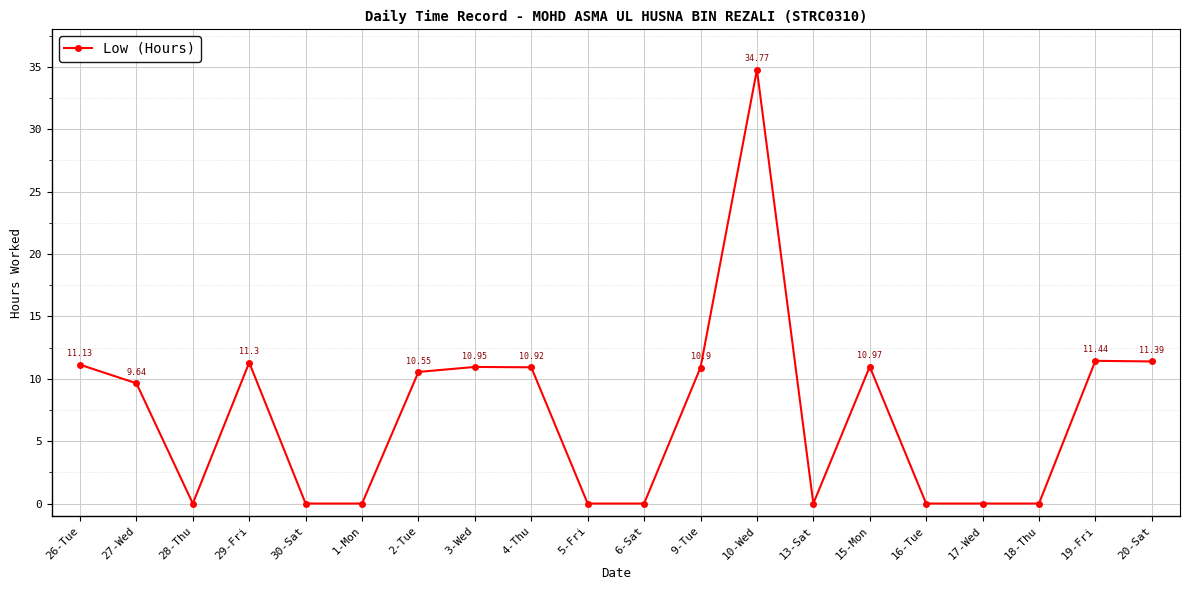

Which has a higher value, 15-Mon or 2-Tue?

15-Mon